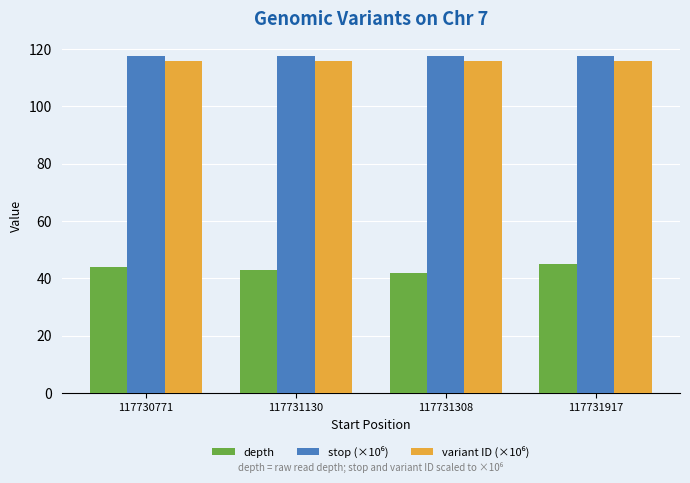

What is the greatest value displayed?

117.7